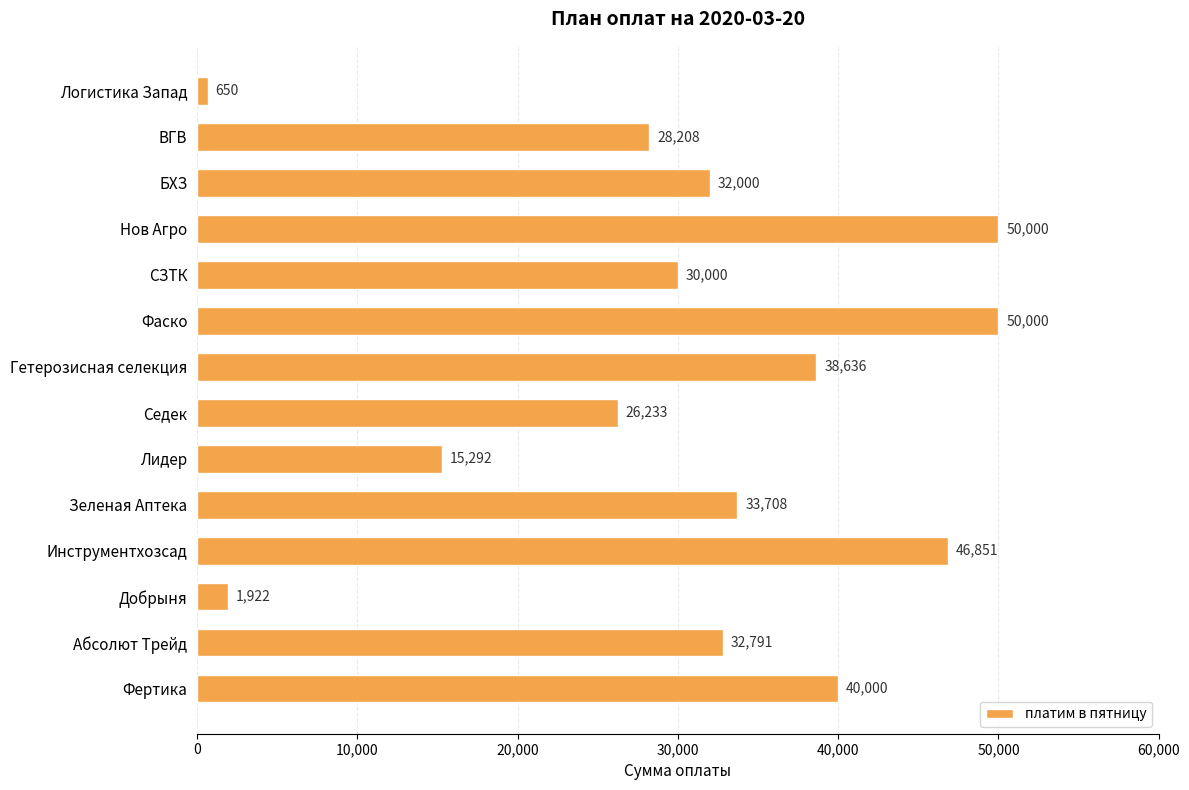

What position from the bottom is СЗТК?

10